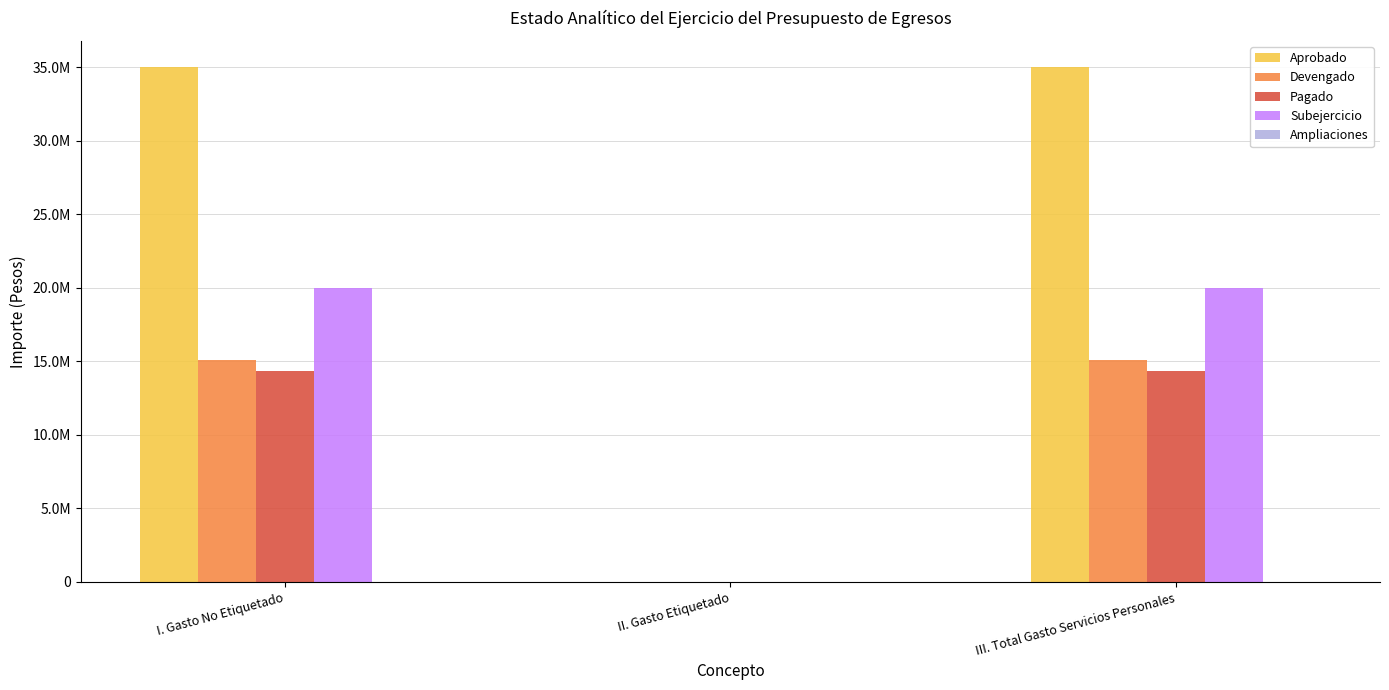

At which category is the sum across all series the highest?

I. Gasto No Etiquetado